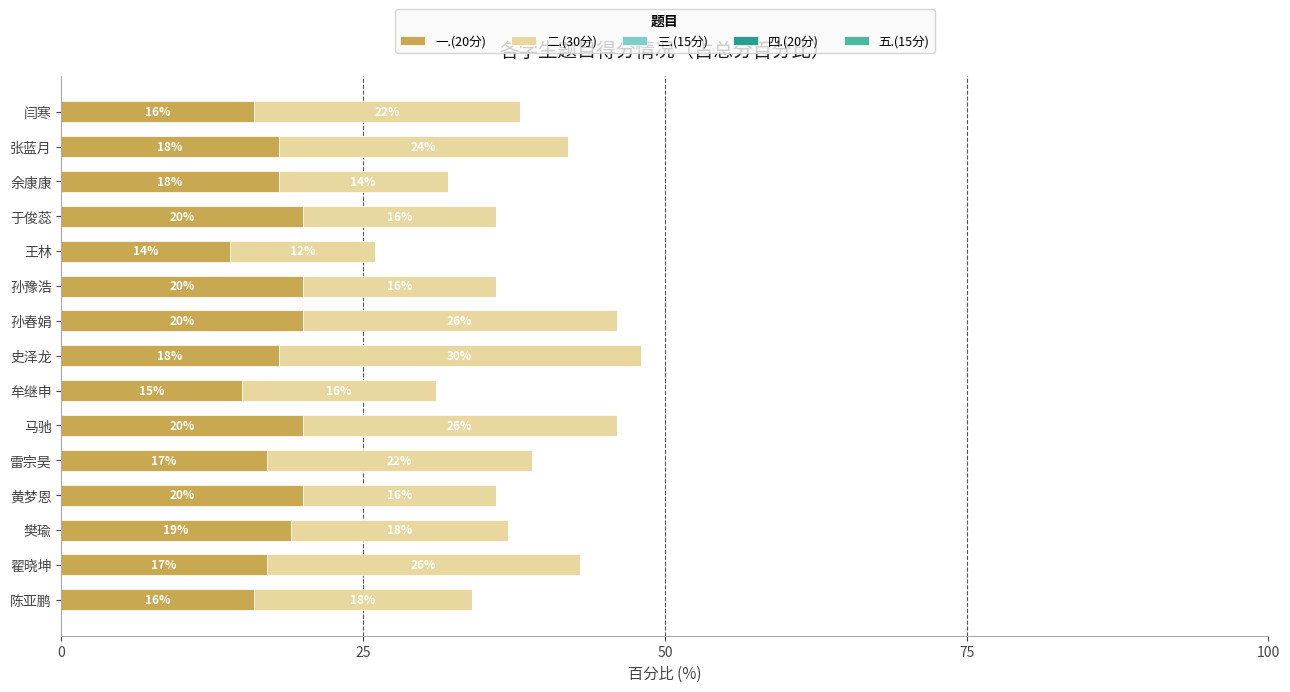

True or false: 一.(20分) has a value of 8.1 at 余康康.

False